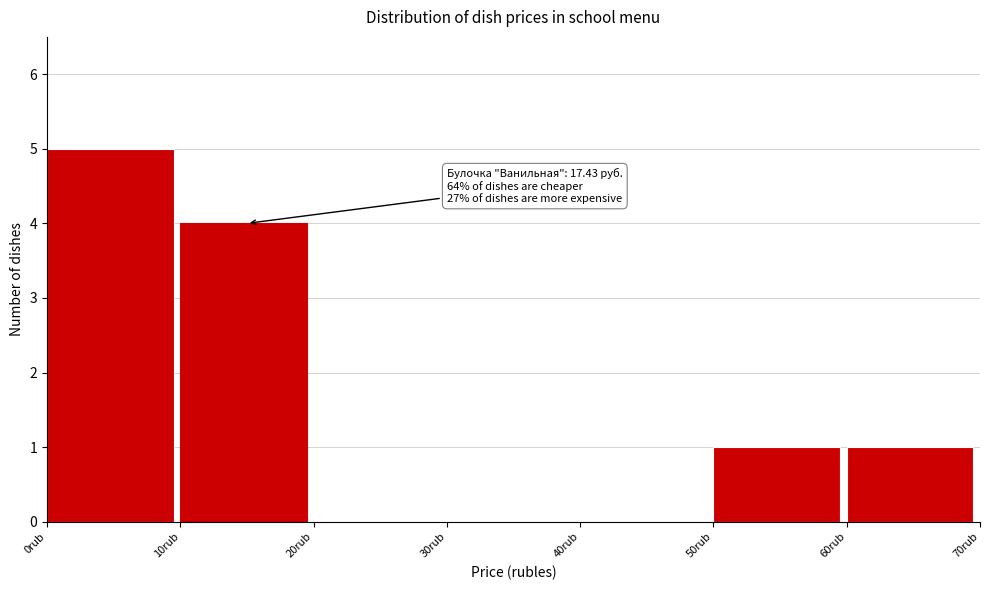

Over which range of the x-axis is the bar tallest?

0 to 10